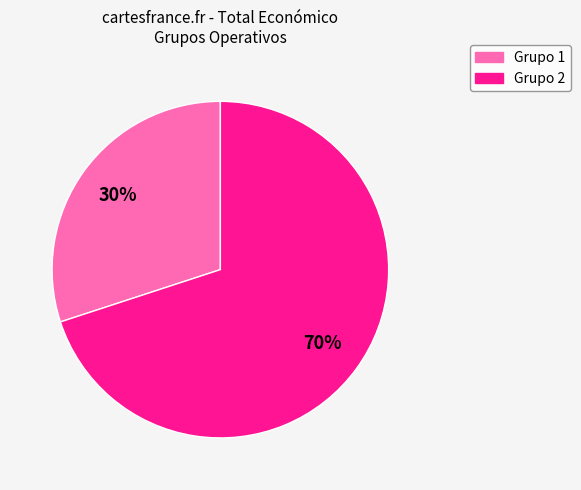

Is there a majority slice in this chart?

Yes